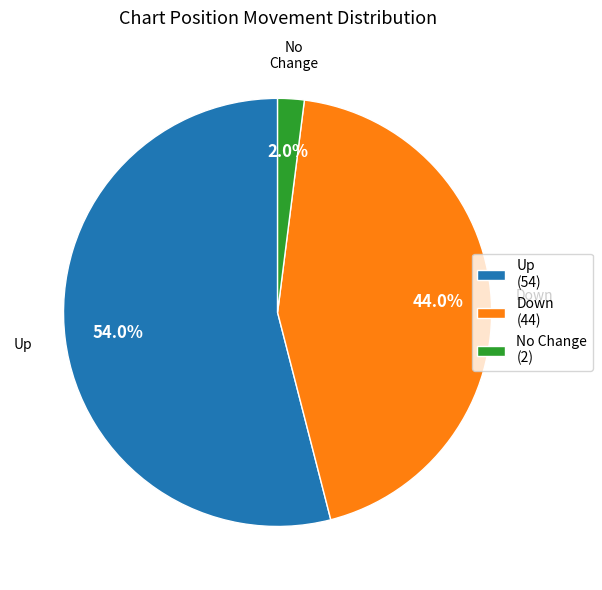

What is the majority slice?

Up (54)